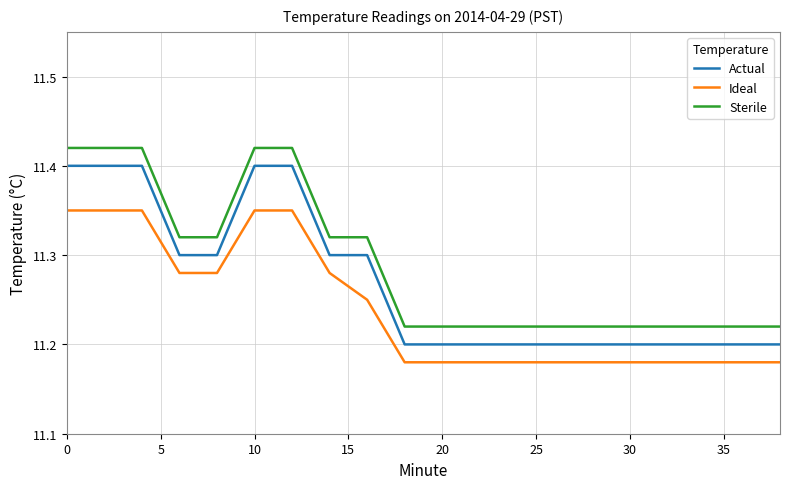

What are all the series names shown in the legend?

Actual, Ideal, Sterile